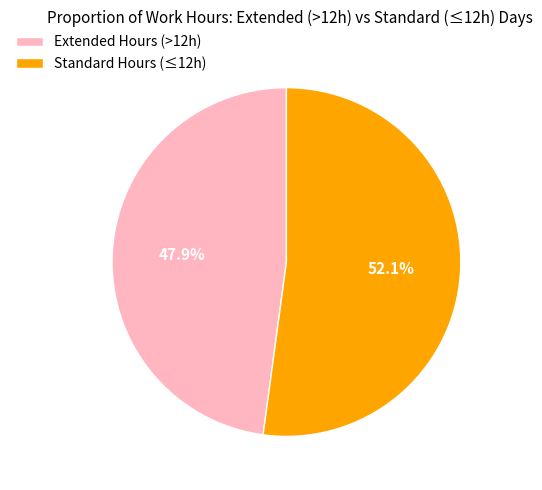

How much of the chart is everything except Standard Hours (≤12h)?

47.9%